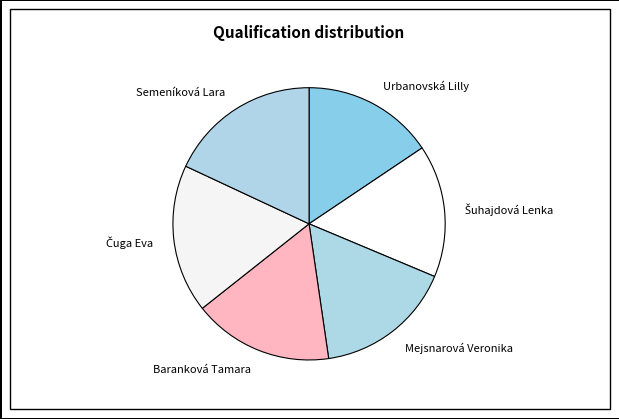

Combined, do Urbanovská Lilly and Baranková Tamara account for over 50%?

No